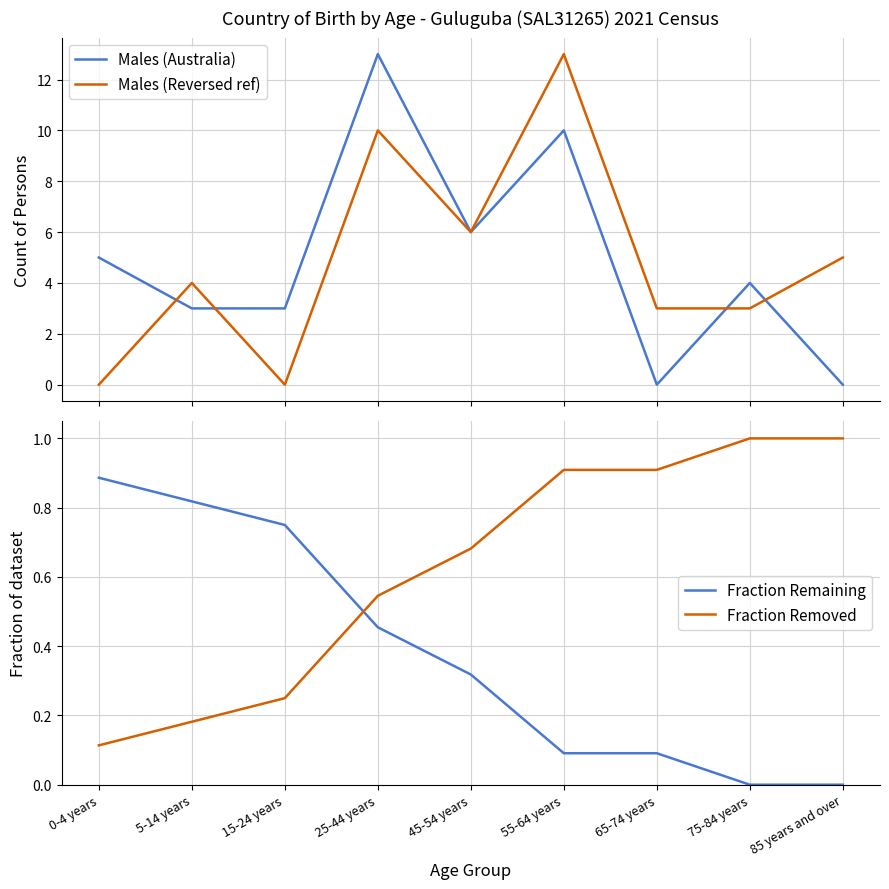

Which series has the widest spread of values?

Males (Australia)